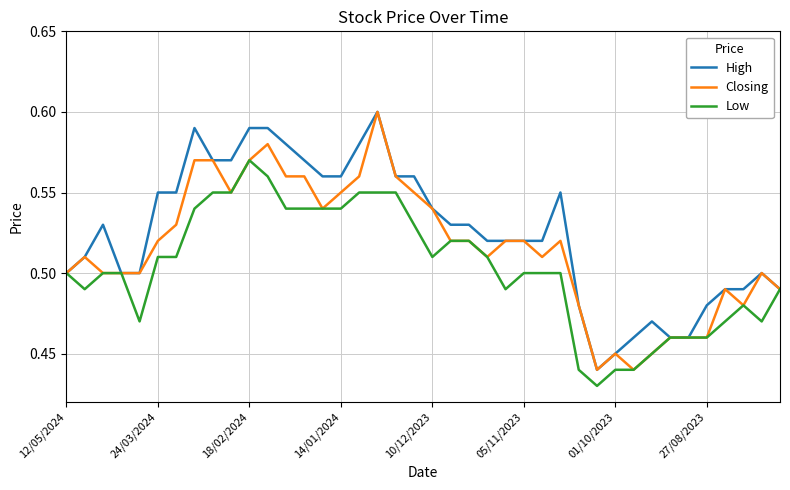

Rank the series by their average value, from lowest to highest.

Low, Closing, High